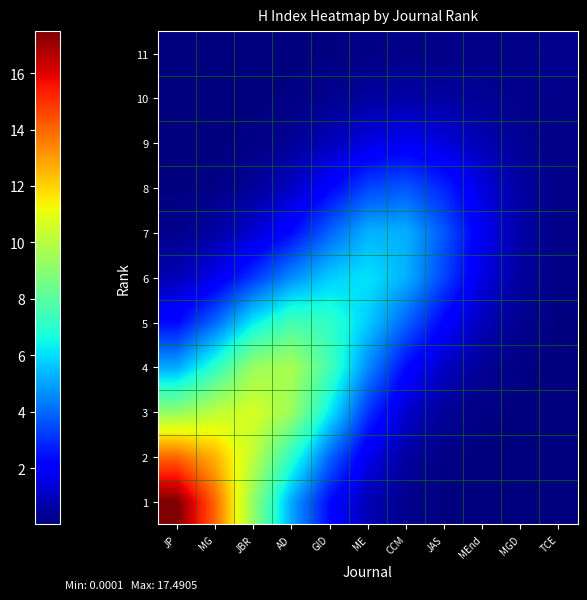

Rank the series at TCE from highest to lowest value.

11, 10, 8, 7, 9, 6, 5, 4, 3, 2, 1